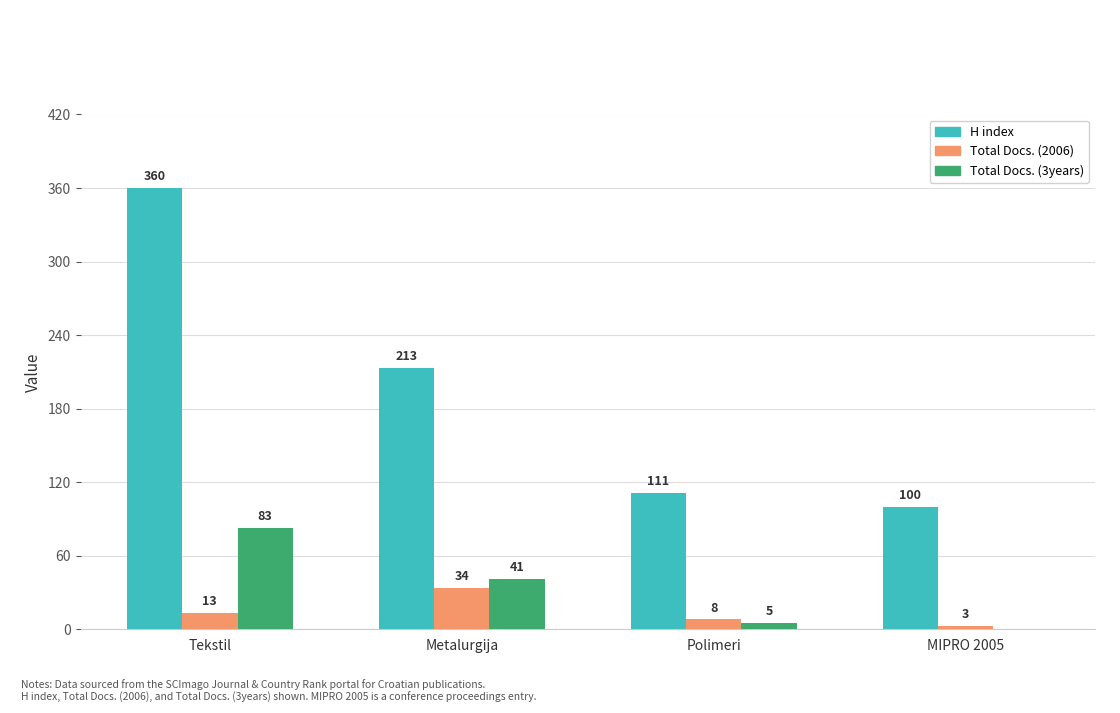

What value does the Total Docs. (3years) series have at Tekstil?

83